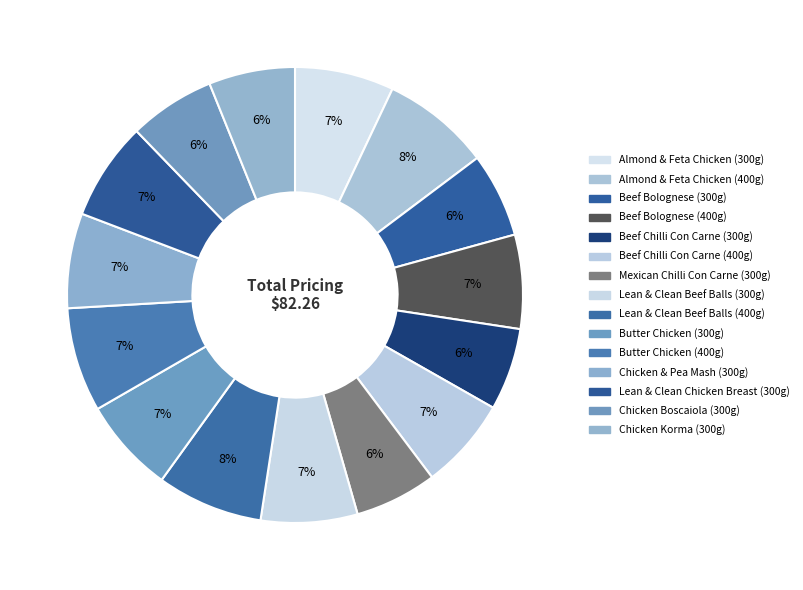

Count the number of slices in the pie.

15